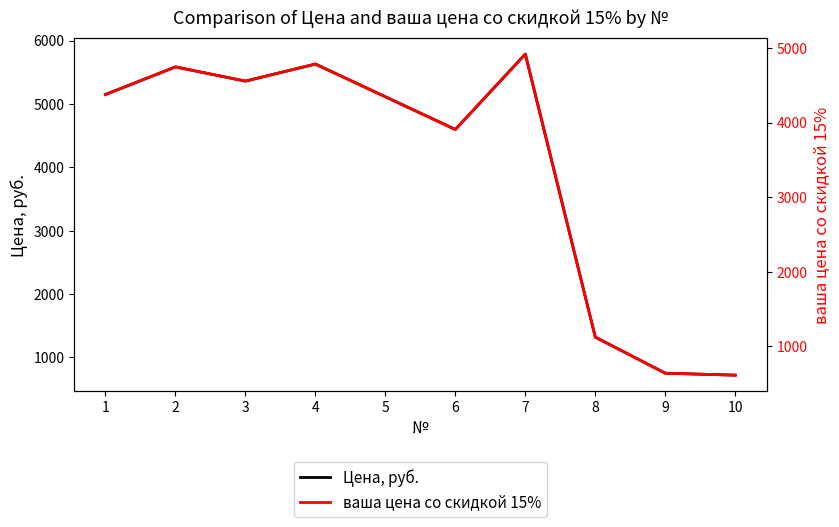

Is the value of Цена, руб. at 5 greater than the value of ваша цена со скидкой 15% at 8?

Yes